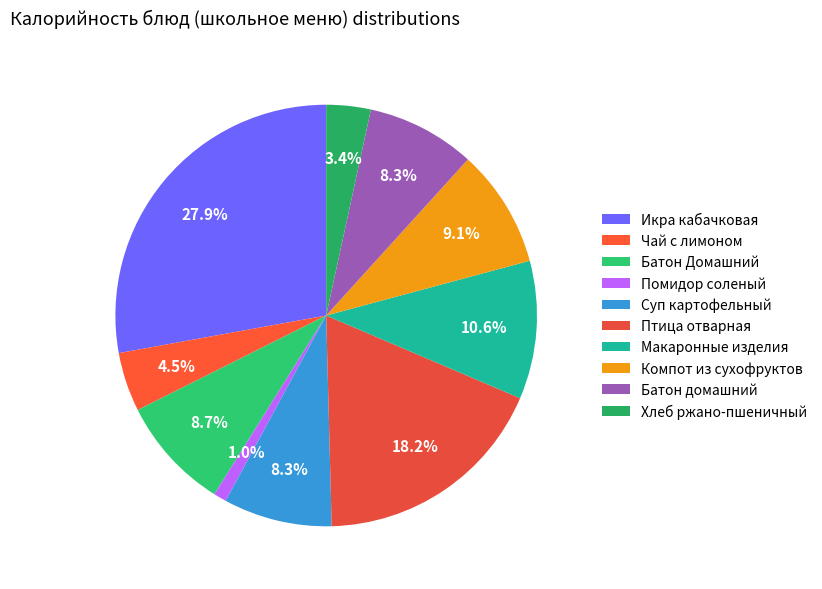

Approximately how many times larger is the value at Чай с лимоном compared to Батон домашний?

0.5